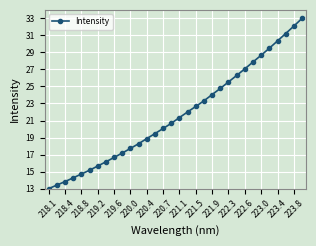

What is the greatest value displayed?

33.0